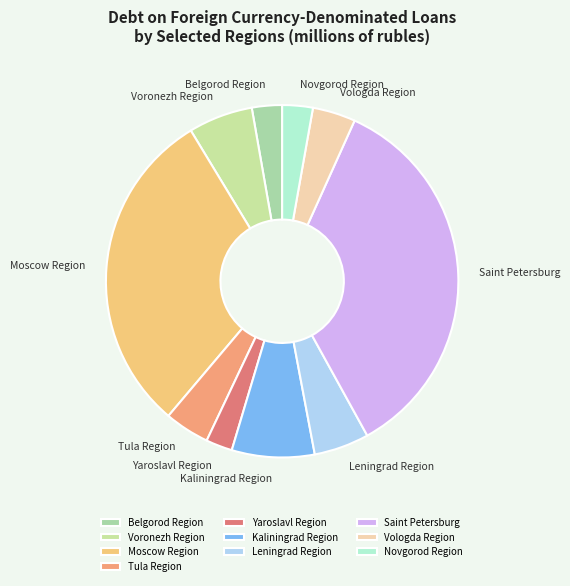

Does Tula Region represent more than half of the total?

No